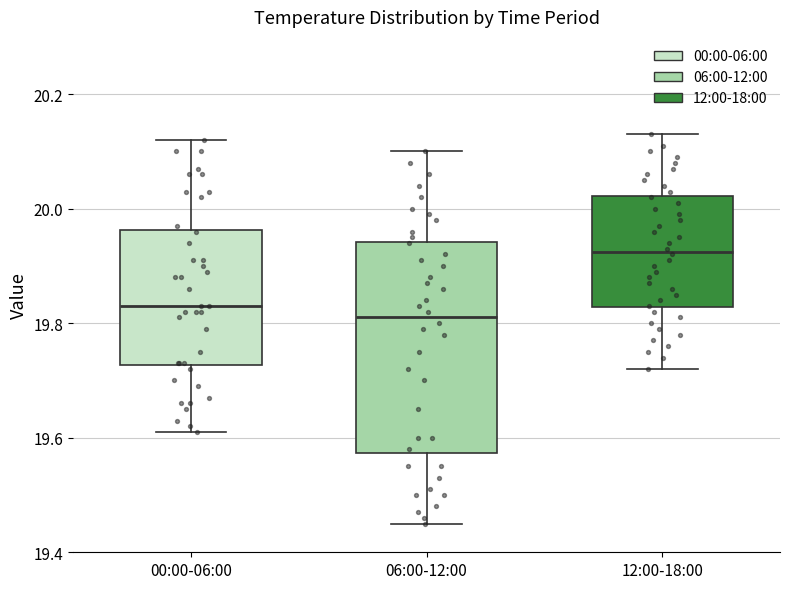

Where is the upper edge of the box for 12:00-18:00 on the y-axis? The values are not printed on the chart, so give them approximately, as read against the axis.

20.02